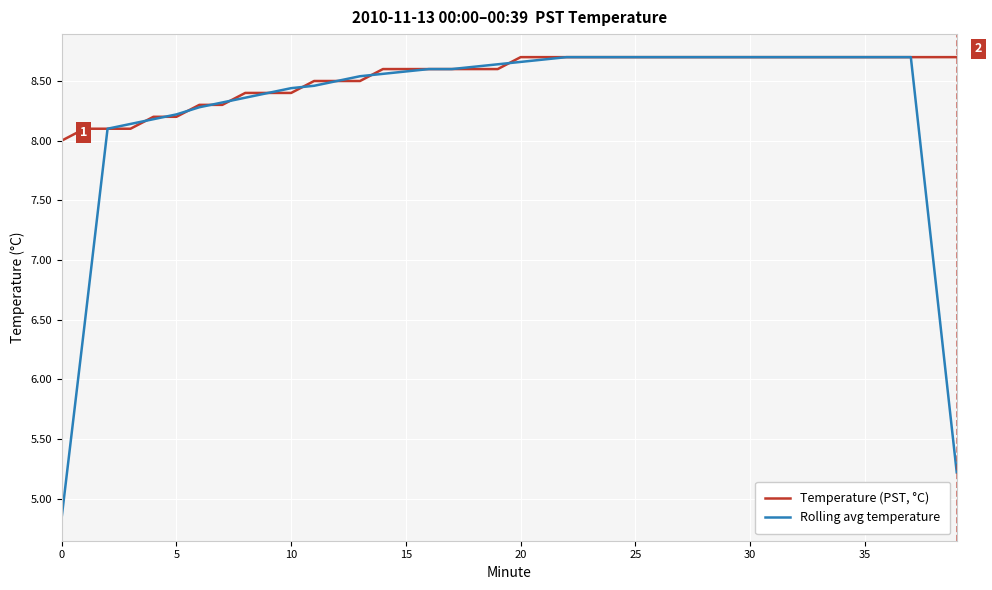

List the series in order of their overall mean, highest first.

Temperature (PST, °C), Rolling avg temperature